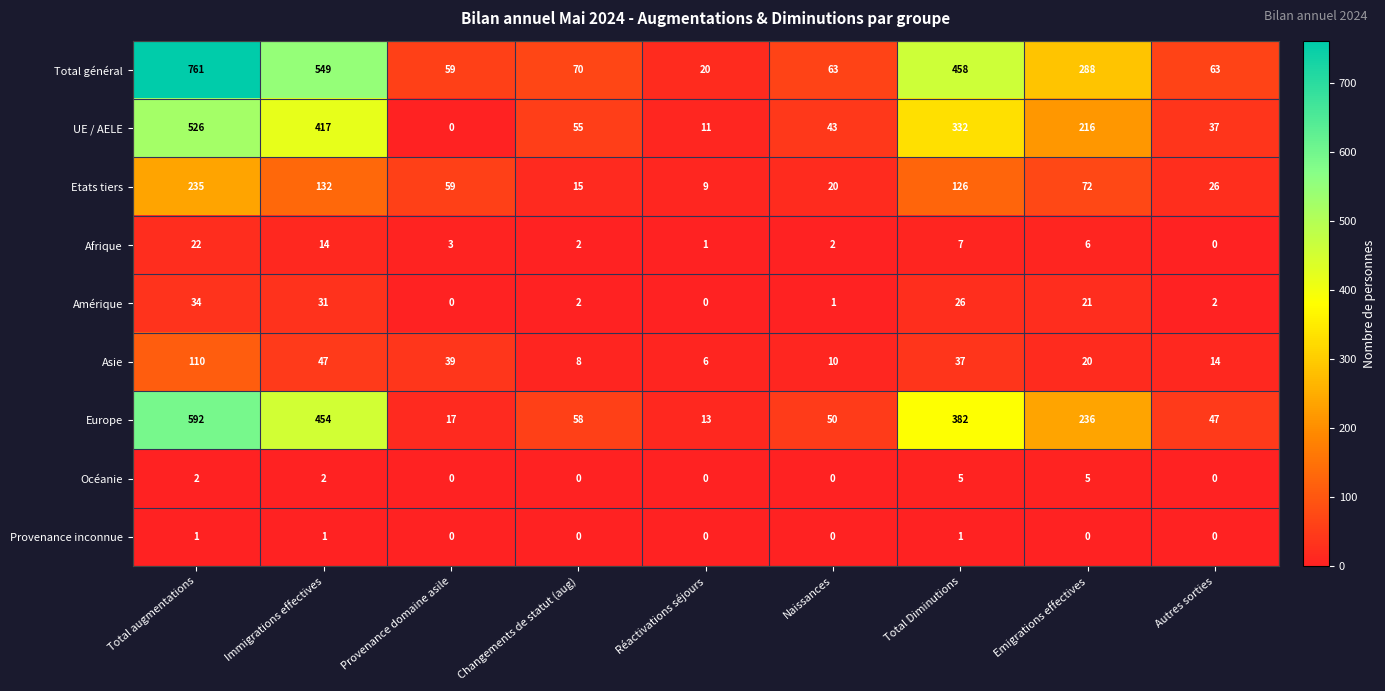

List the series in order of their peak value, lowest first.

Provenance inconnue, Océanie, Afrique, Amérique, Asie, Etats tiers, UE / AELE, Europe, Total général